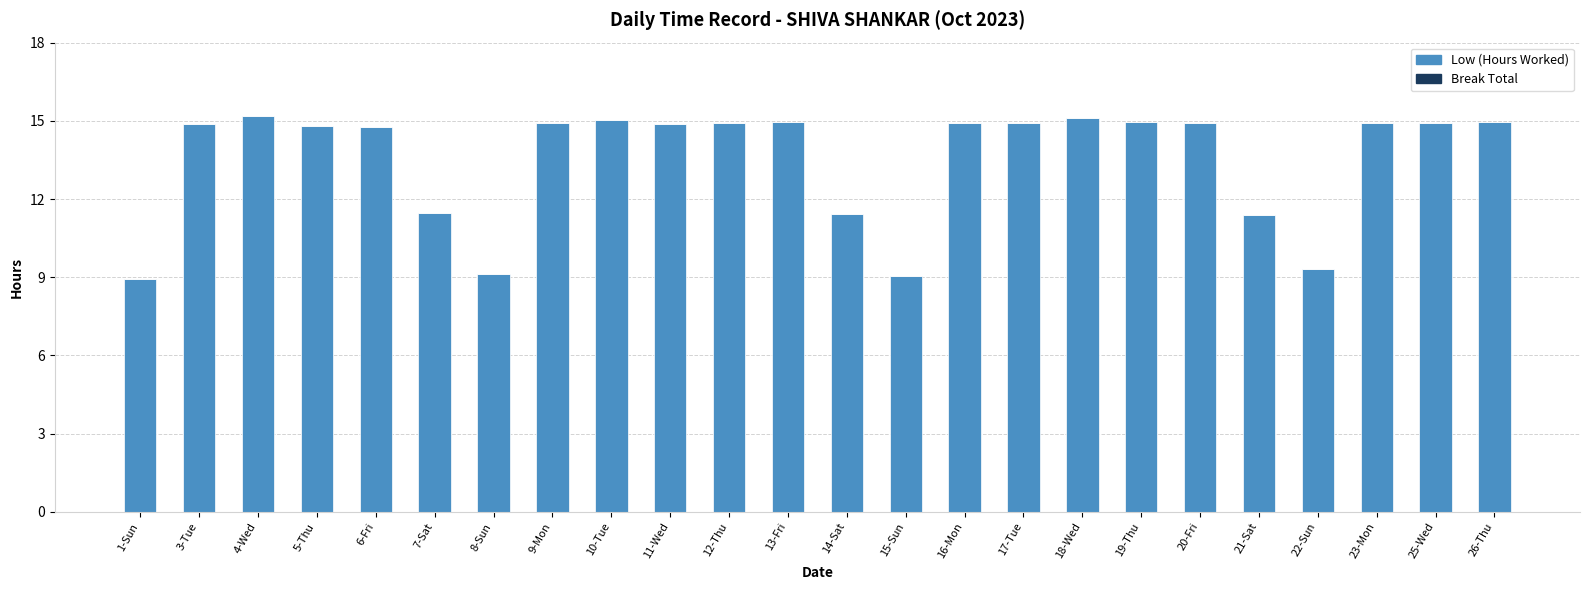

The value at 15-Sun is 1.9. True or false?

False